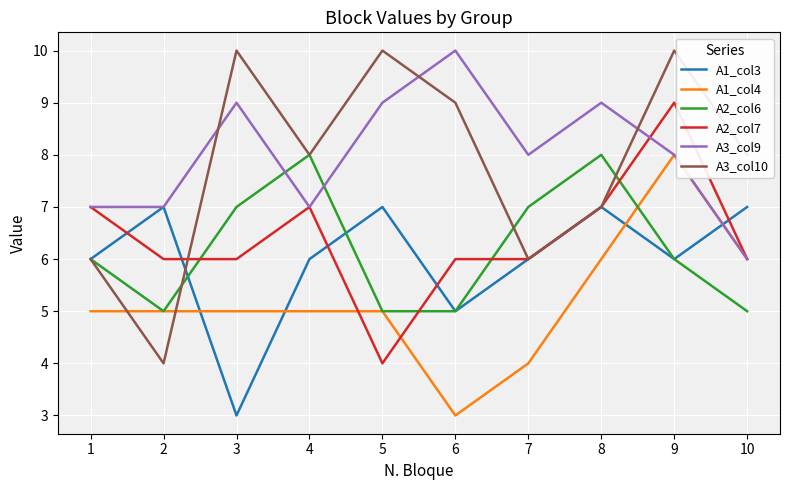

At which category is the sum across all series the highest?

9